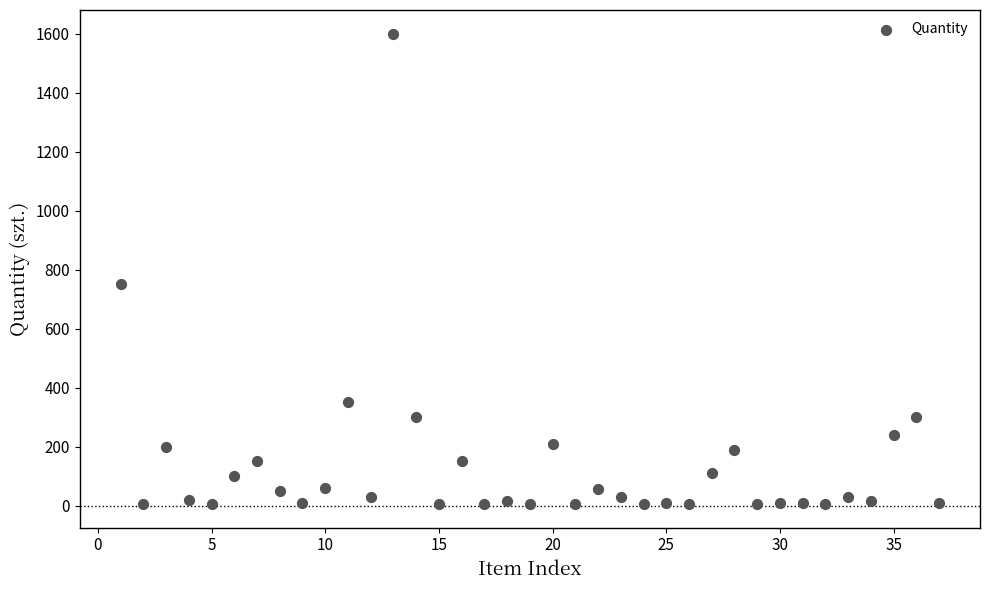

What is the range of X values (max minus min)?

36